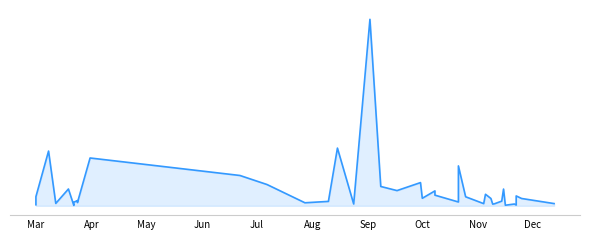

How many distinct data groups are displayed?

1